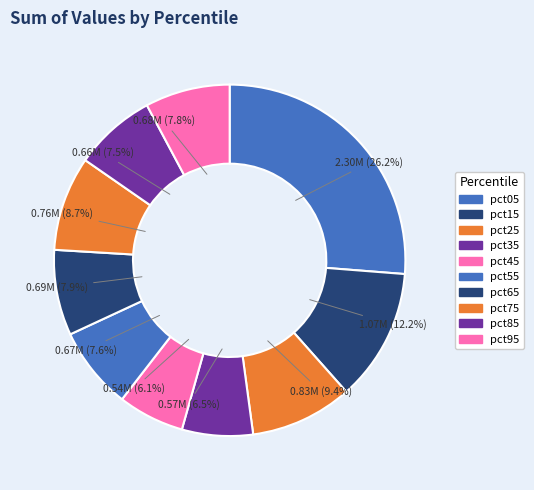

To the nearest percent, what is the difference between the pct15 and pct55 slice percentages?

5%